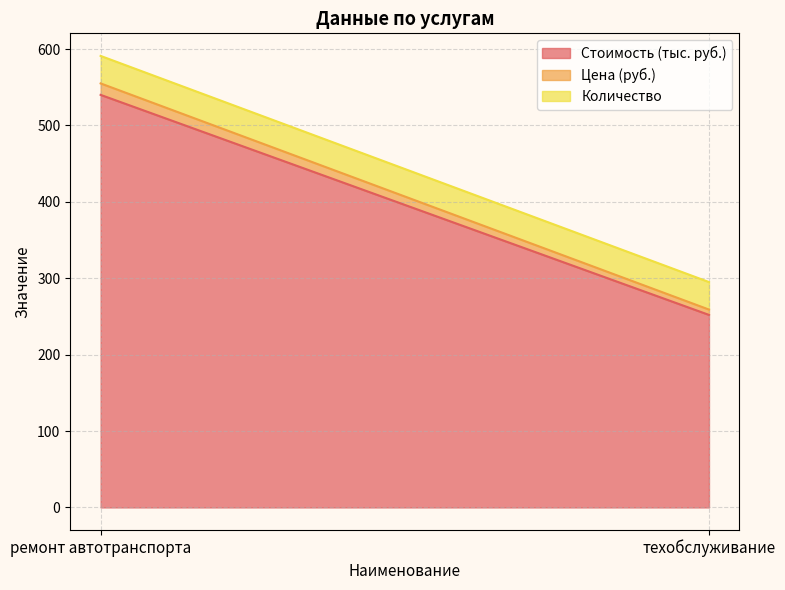

What is the total value across all series at ремонт автотранспорта?

591